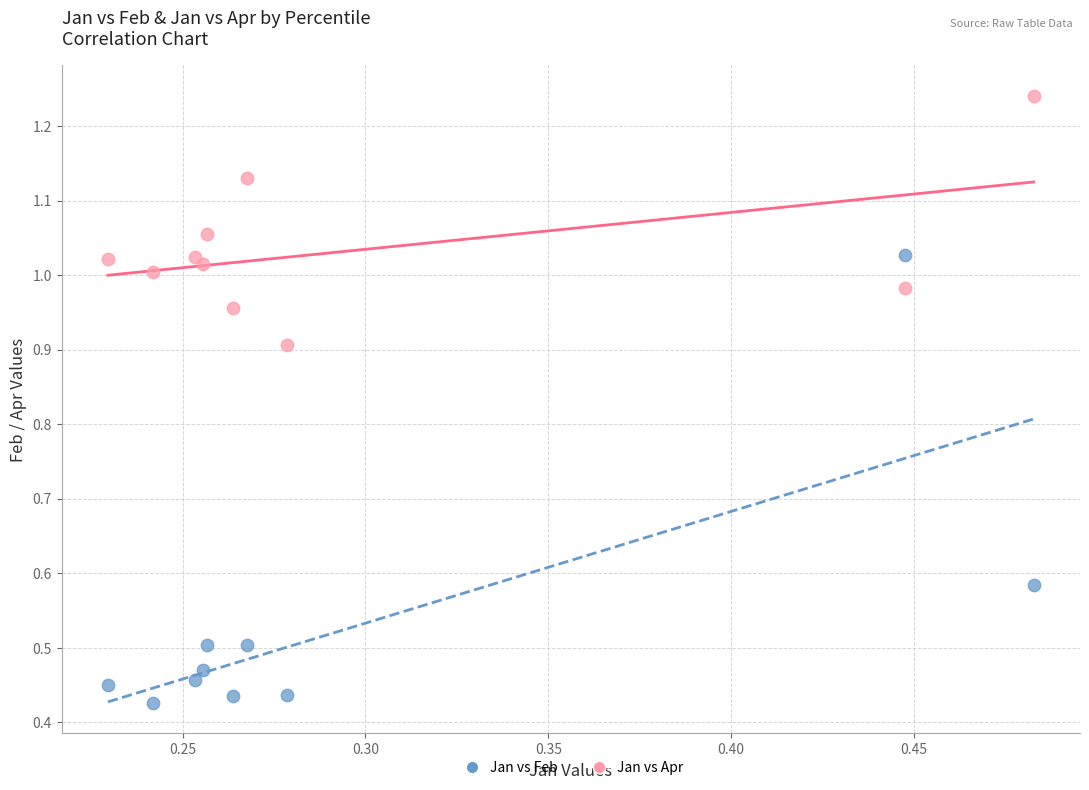

Which series contains the highest Y value?

Jan vs Apr